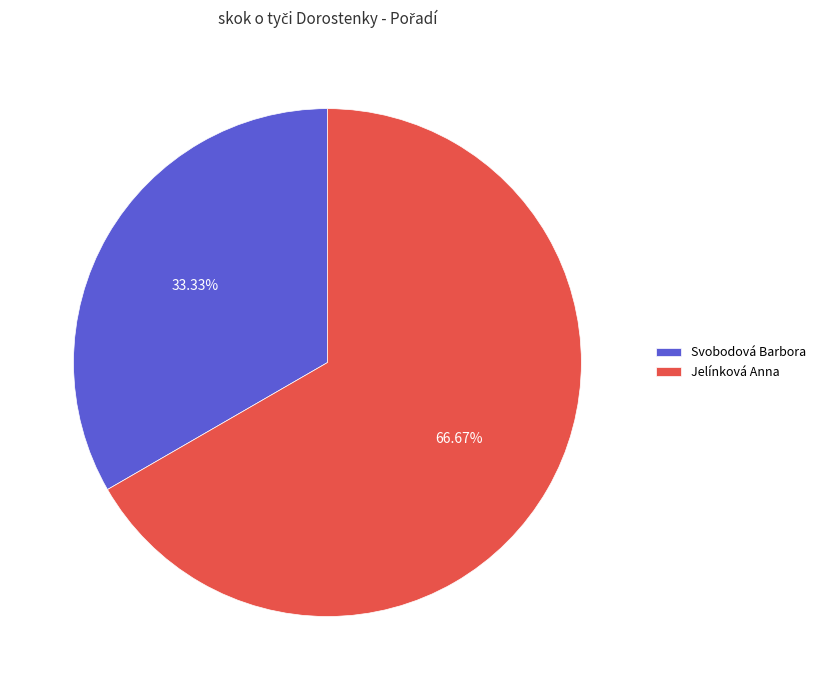

Approximately how many times larger is the value at Svobodová Barbora compared to Jelínková Anna?

0.5